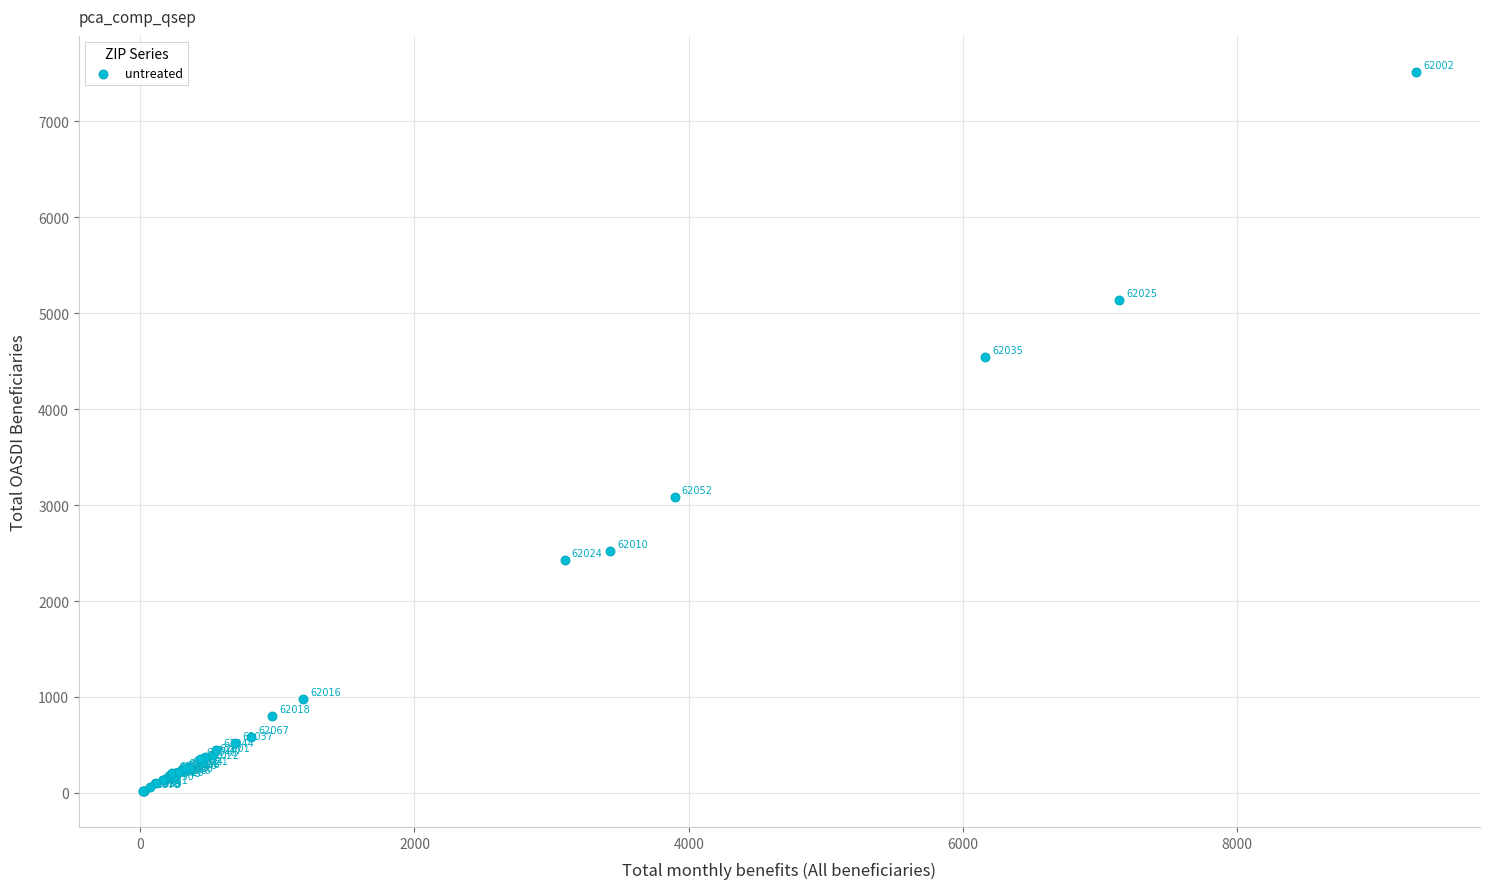

What Y value in the scatter plot is closest to 3767?

3080